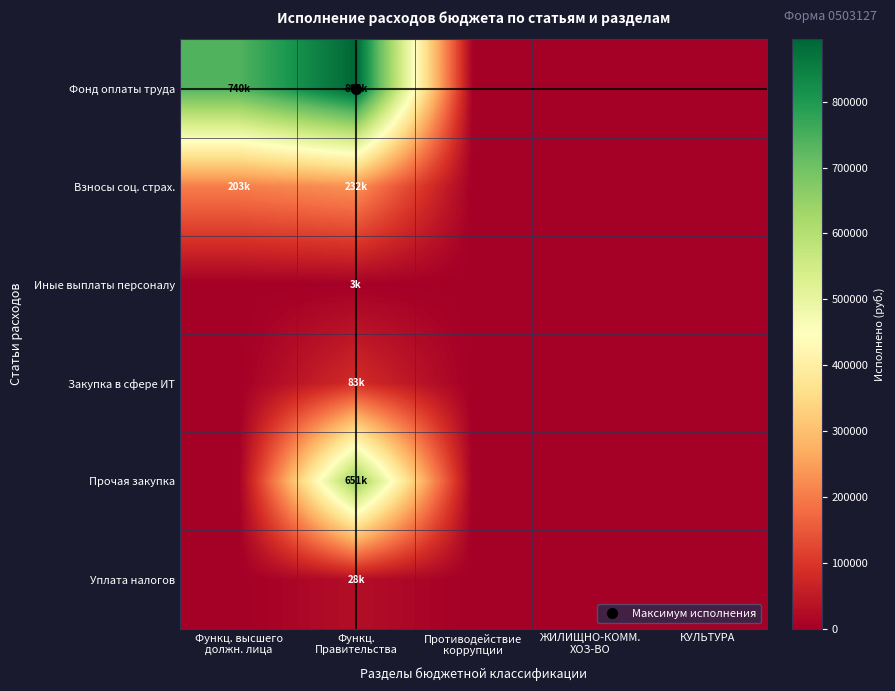

Reading right to left, what are all the values shown in this chart?

Фонд оплаты труда: КУЛЬТУРА=0.0	ЖИЛИЩНО-КОММ.
ХОЗ-ВО=0.0	Противодействие
коррупции=0.0	Функц.
Правительства=894470.9	Функц. высшего
должн. лица=739578.4
Взносы соц. страх.: КУЛЬТУРА=0.0	ЖИЛИЩНО-КОММ.
ХОЗ-ВО=0.0	Противодействие
коррупции=0.0	Функц.
Правительства=231560.7	Функц. высшего
должн. лица=203379.3
Иные выплаты персоналу: КУЛЬТУРА=0.0	ЖИЛИЩНО-КОММ.
ХОЗ-ВО=0.0	Противодействие
коррупции=0.0	Функц.
Правительства=3300.0	Функц. высшего
должн. лица=0.0
Закупка в сфере ИТ: КУЛЬТУРА=0.0	ЖИЛИЩНО-КОММ.
ХОЗ-ВО=0.0	Противодействие
коррупции=0.0	Функц.
Правительства=82770.0	Функц. высшего
должн. лица=0.0
Прочая закупка: КУЛЬТУРА=0.0	ЖИЛИЩНО-КОММ.
ХОЗ-ВО=0.0	Противодействие
коррупции=0.0	Функц.
Правительства=651325.8	Функц. высшего
должн. лица=0.0
Уплата налогов: КУЛЬТУРА=0.0	ЖИЛИЩНО-КОММ.
ХОЗ-ВО=0.0	Противодействие
коррупции=0.0	Функц.
Правительства=28496.0	Функц. высшего
должн. лица=0.0